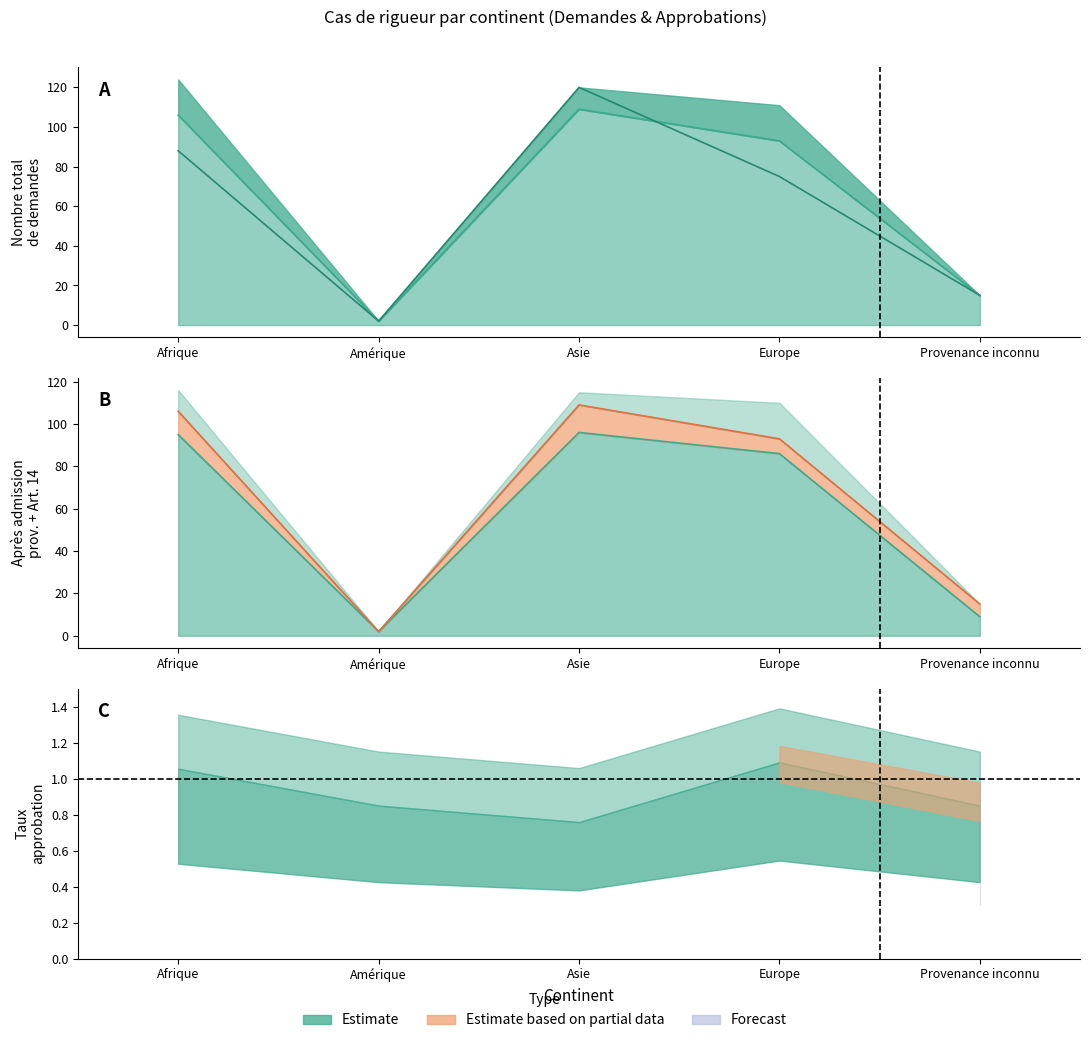

What is the difference between the maximum and minimum values in the Demandes (Rigueur après admission) series?

118